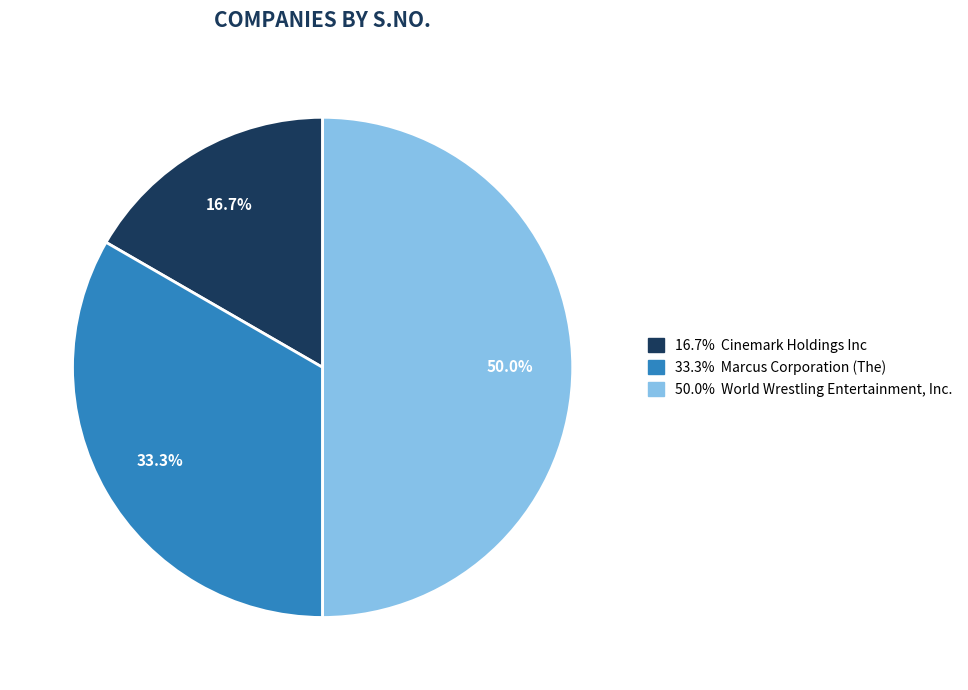

How many slices are in this pie chart?

3